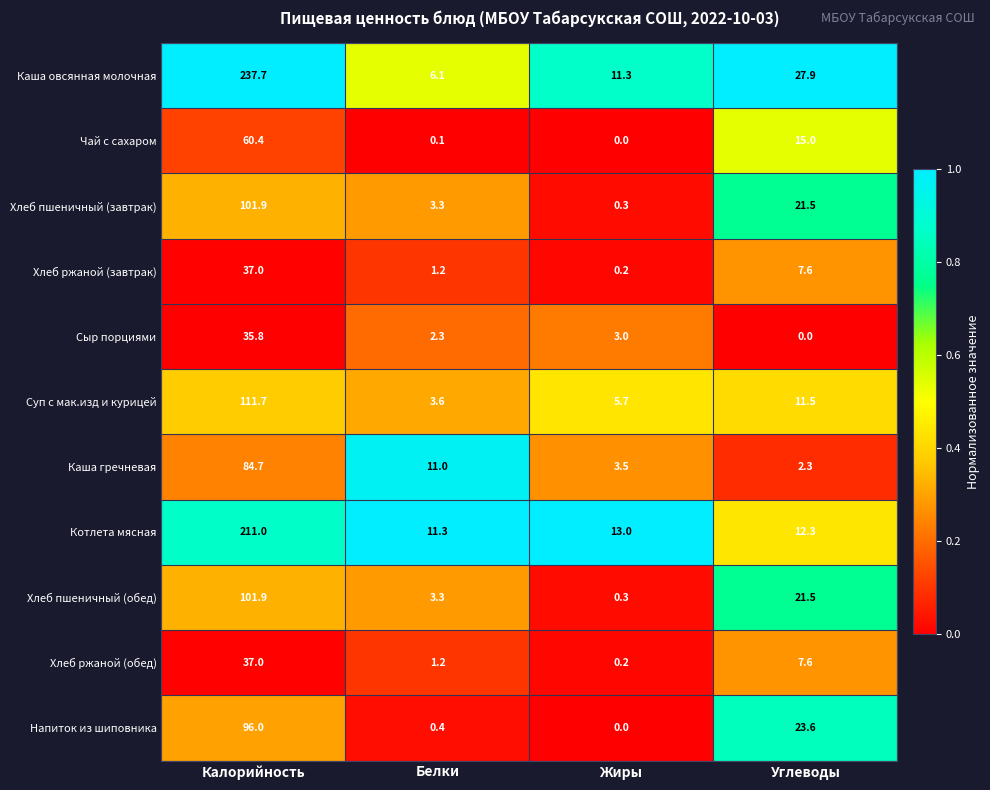

Between Калорийность and Белки, which series saw the biggest shift?

Каша овсянная молочная